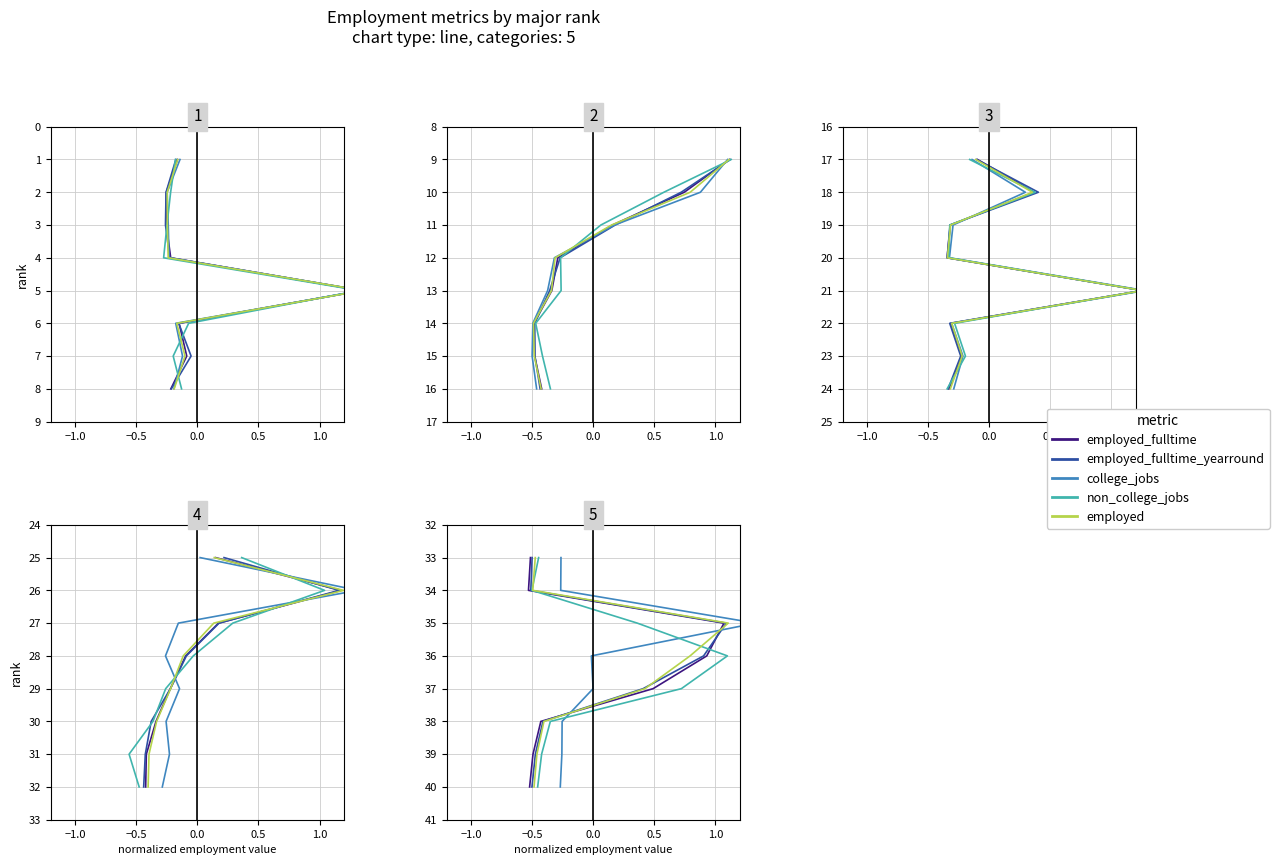

True or false: employed_fulltime_yearround has a value of 65 at 7.

False